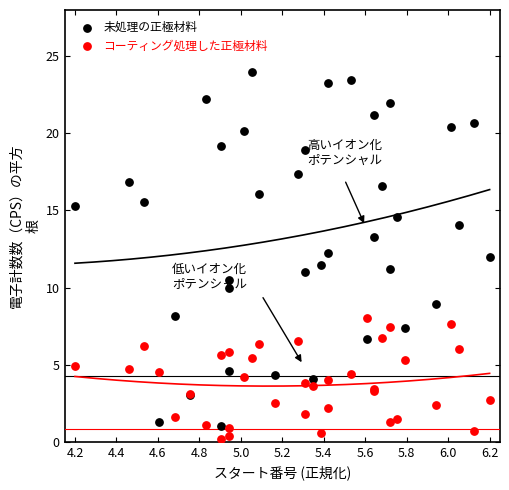

Which series reaches the minimum Y coordinate?

コーティング処理した正極材料